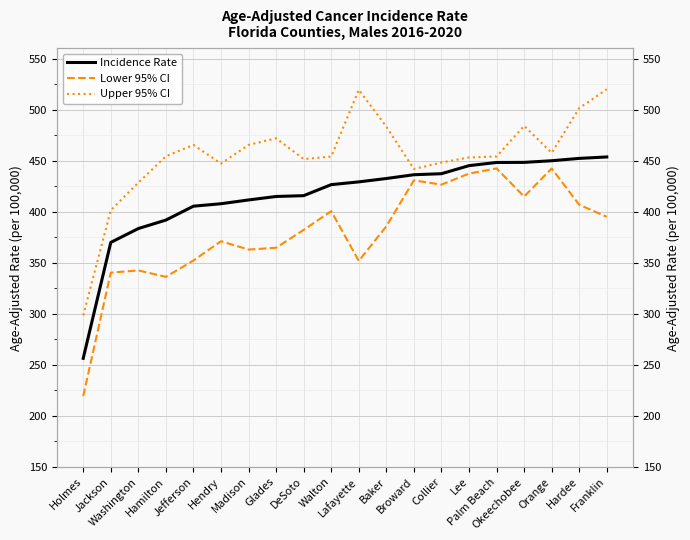

How many values in the Lower 95% CI series are below 385?

10